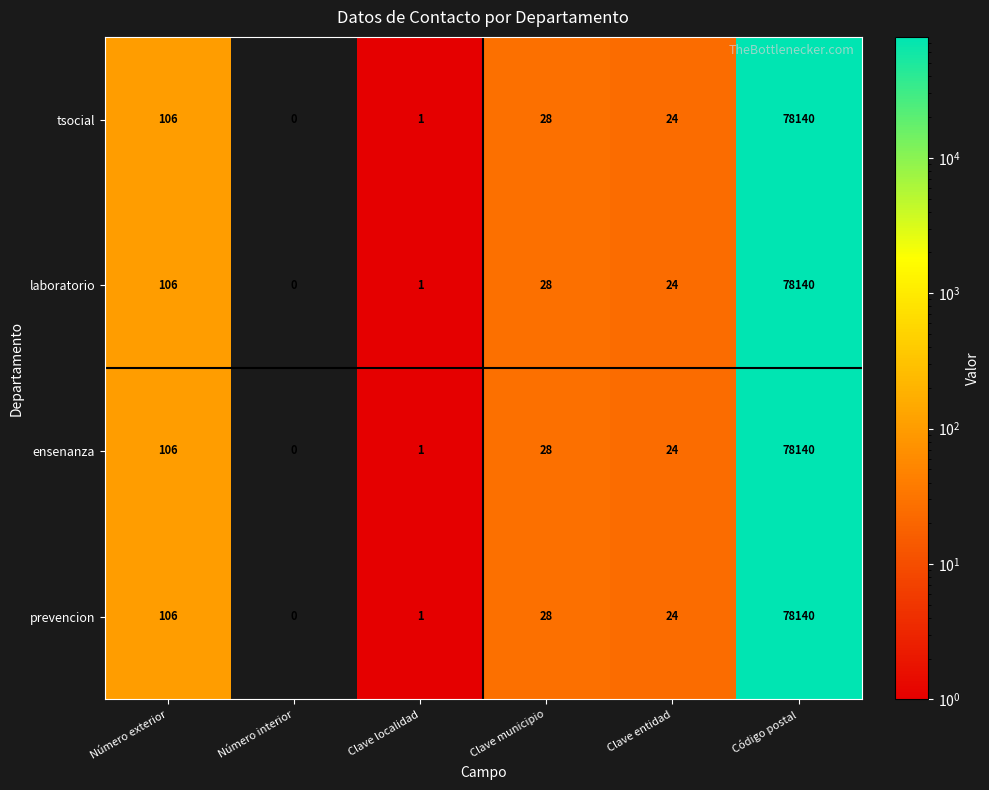

What value does the tsocial series have at Código postal, to the nearest 50?

78150